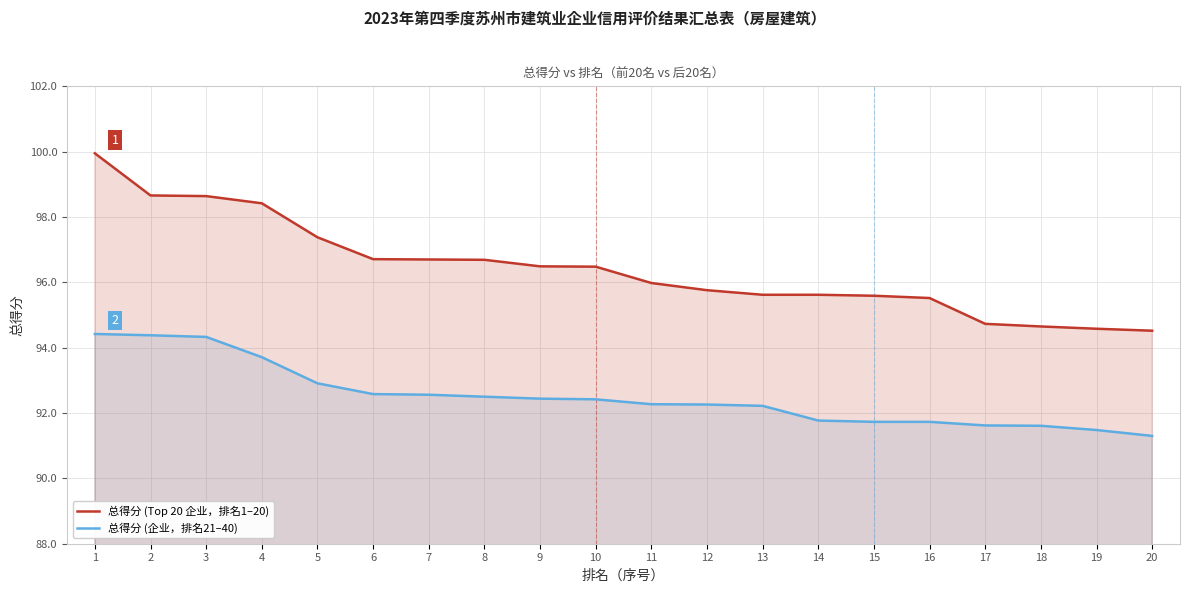

At 8, list the series in order from largest to smallest.

总得分 (Top 20 企业，排名1–20), 总得分 (企业，排名21–40)